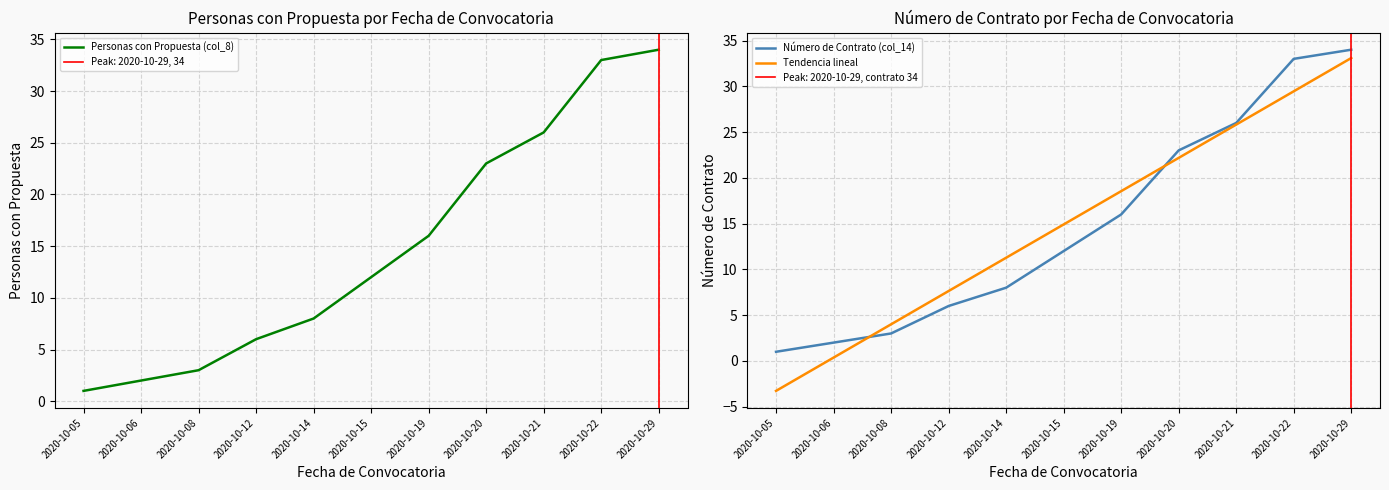

Rank the series at 2020-10-06 from highest to lowest value.

Personas con Propuesta (col_8), Número de Contrato (col_14), Tendencia lineal